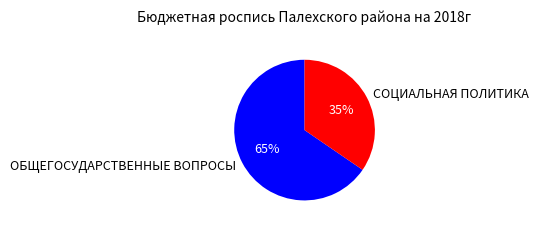

Approximately how many times larger is the value at ОБЩЕГОСУДАРСТВЕННЫЕ ВОПРОСЫ compared to СОЦИАЛЬНАЯ ПОЛИТИКА?

1.9